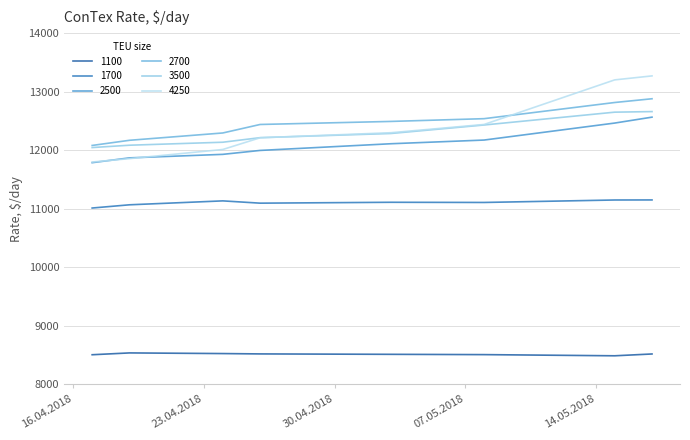

Does the chart have visible grid lines?

Yes